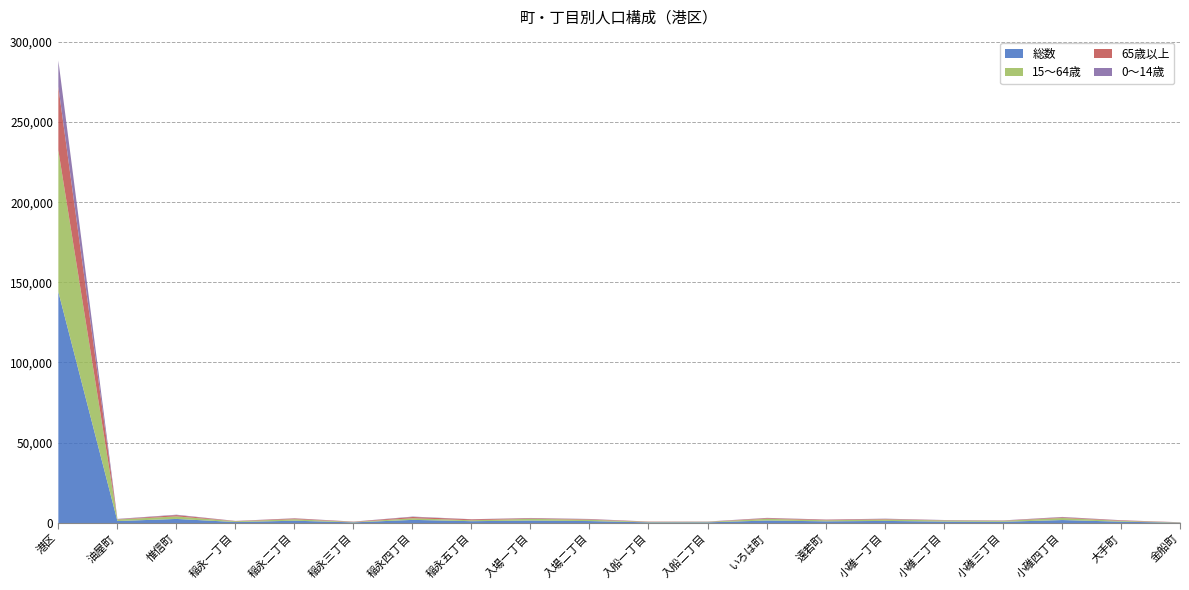

True or false: 総数 and 0〜14歳 cross at least once.

False